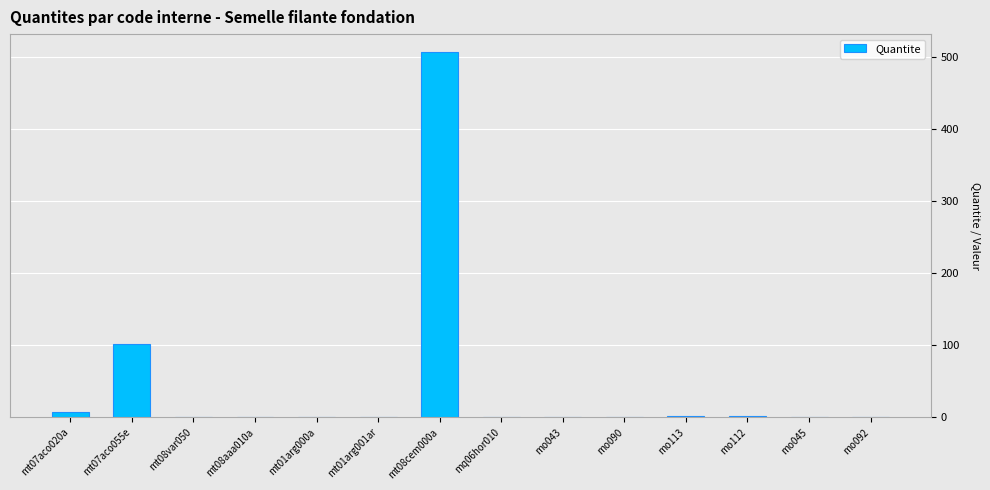

Does the chart contain stacked bars?

No